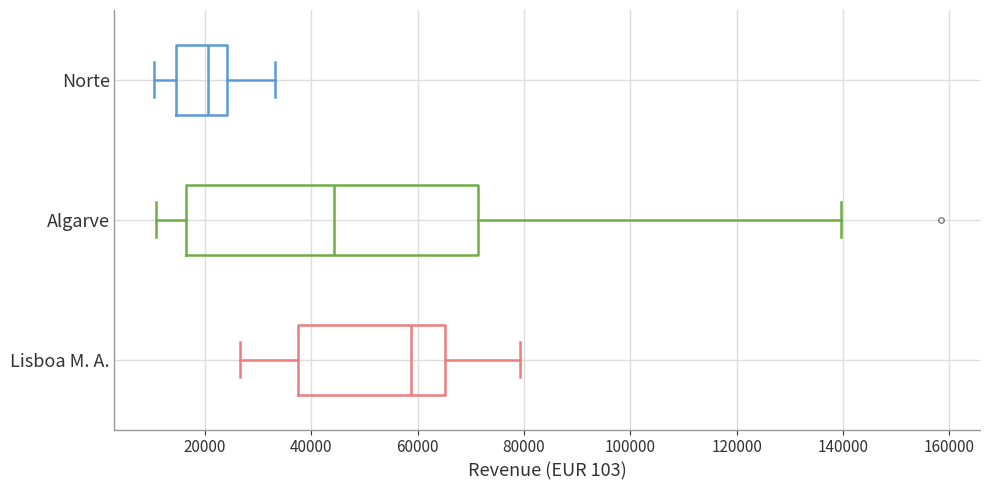

Which box is the widest, from its left edge to its right edge?

Algarve